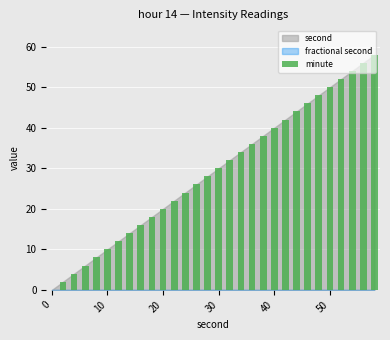

What is the sum of all values?

870